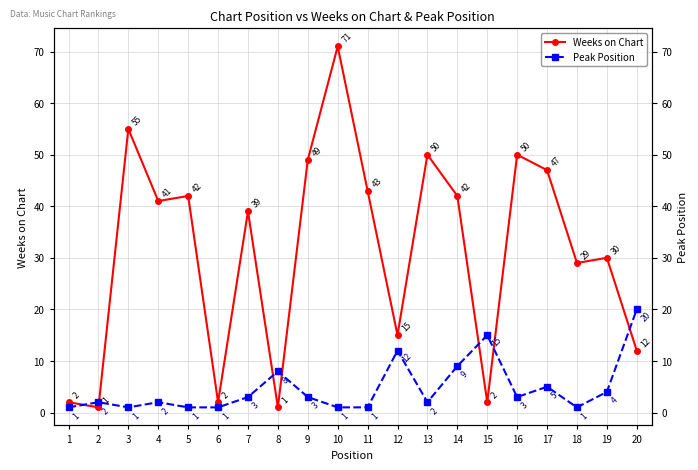

Reading left to right, what are all the values shown in this chart?

Weeks on Chart: 1=2	2=1	3=55	4=41	5=42	6=2	7=39	8=1	9=49	10=71	11=43	12=15	13=50	14=42	15=2	16=50	17=47	18=29	19=30	20=12
Peak Position: 1=1	2=2	3=1	4=2	5=1	6=1	7=3	8=8	9=3	10=1	11=1	12=12	13=2	14=9	15=15	16=3	17=5	18=1	19=4	20=20